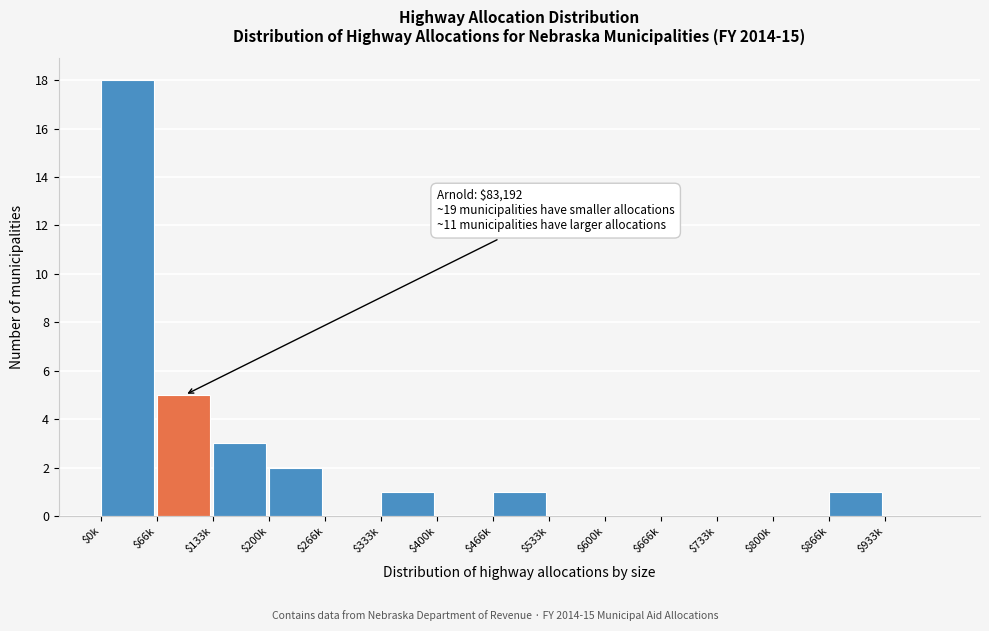

Which label corresponds to the largest value in the chart?

$0k